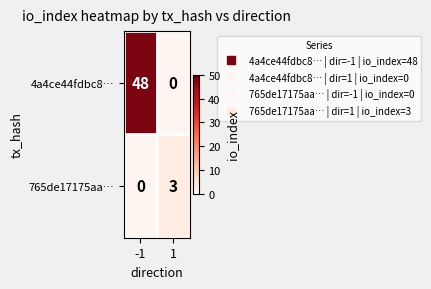

What is the sum of the 4a4ce44fdbc8… values at -1 and 1?

48